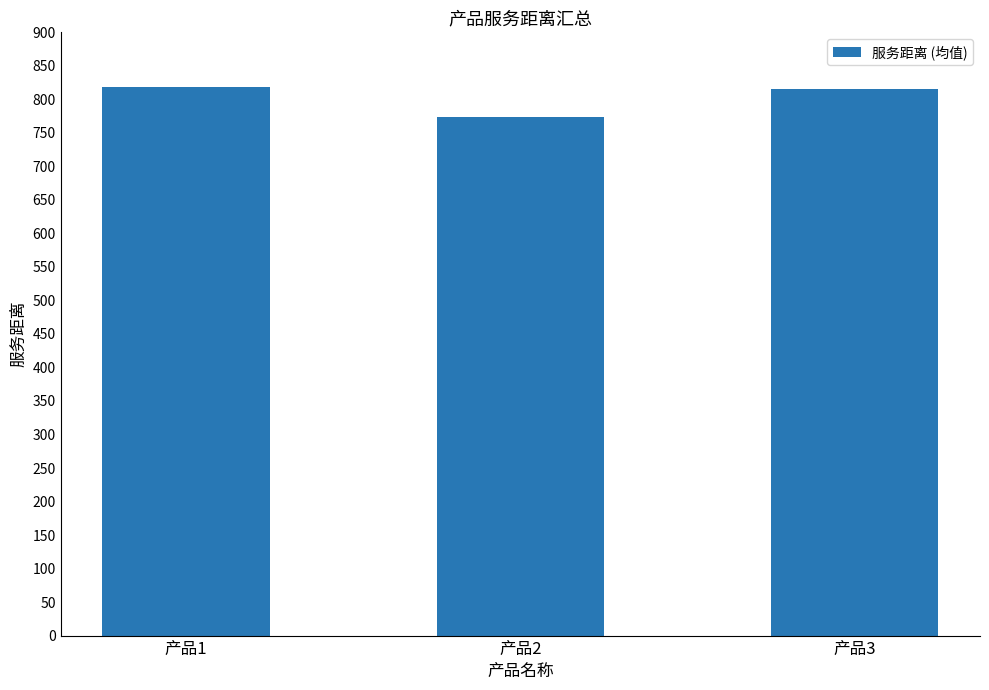

The value at 产品2 is 773.1. True or false?

True